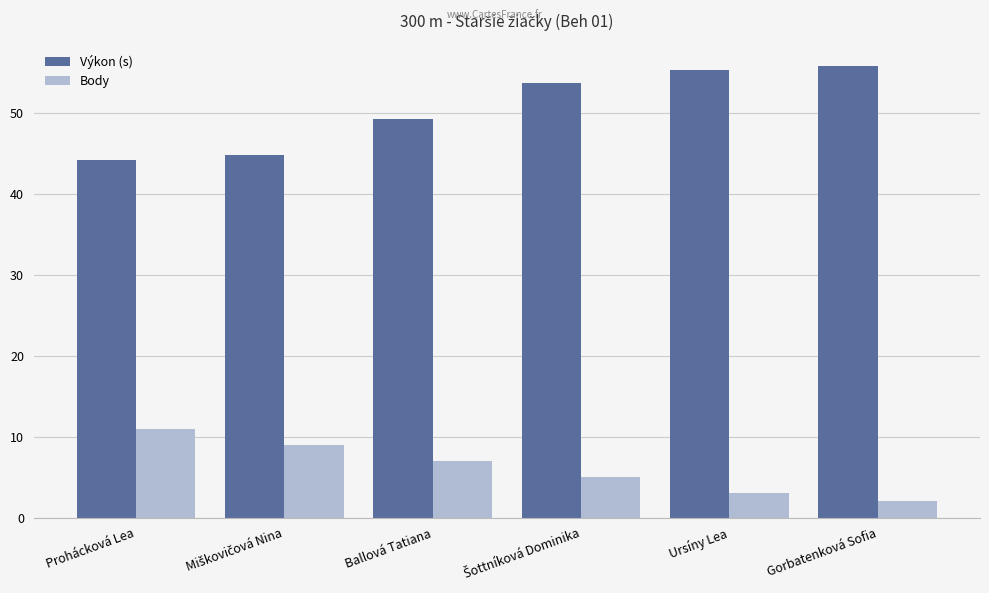

Which series has the largest total across all categories?

Výkon (s)